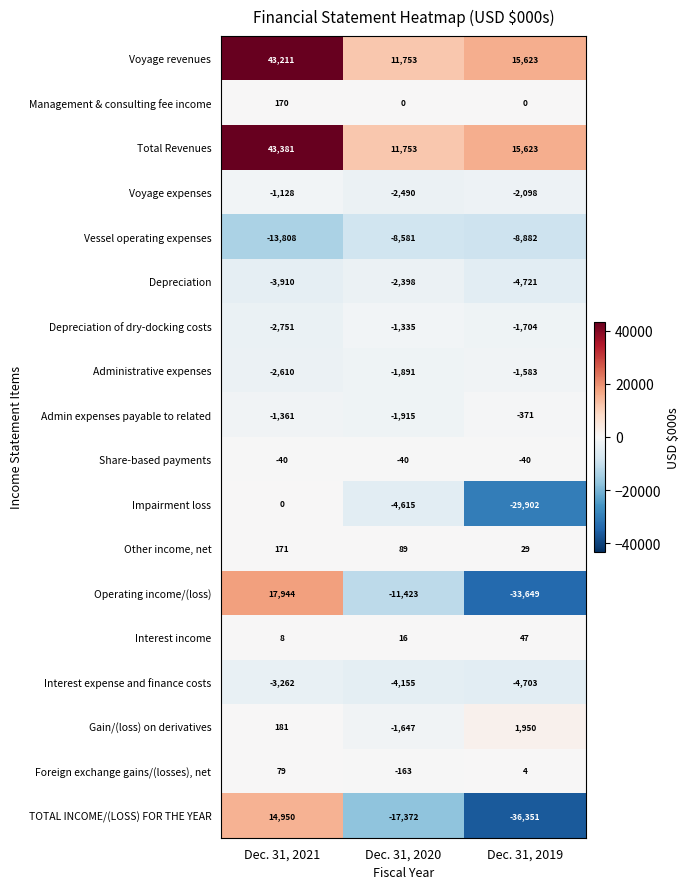

Which category has the highest value in the Other income, net series?

Dec. 31, 2021